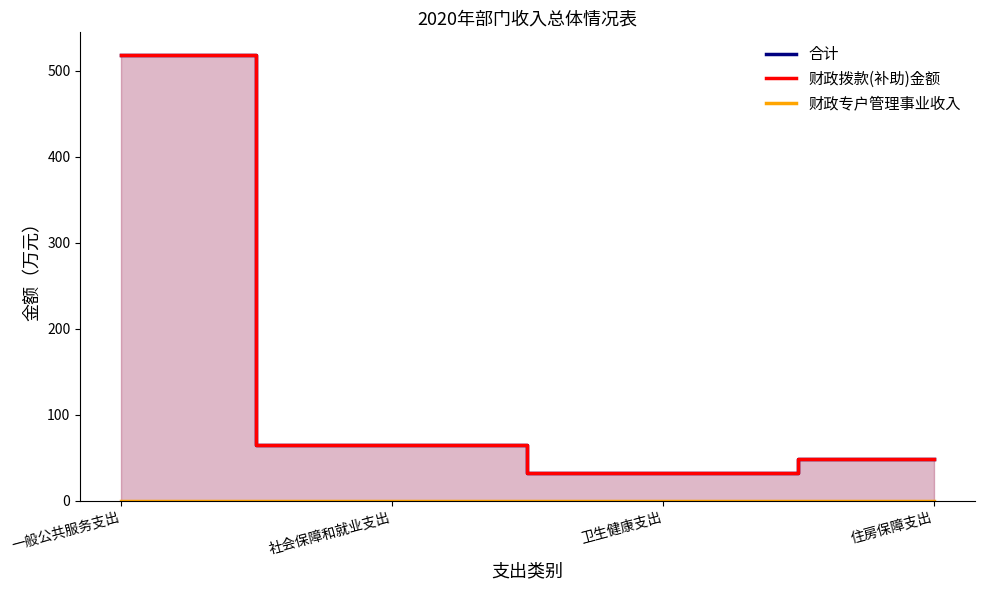

What position from the left is 住房保障支出?

4